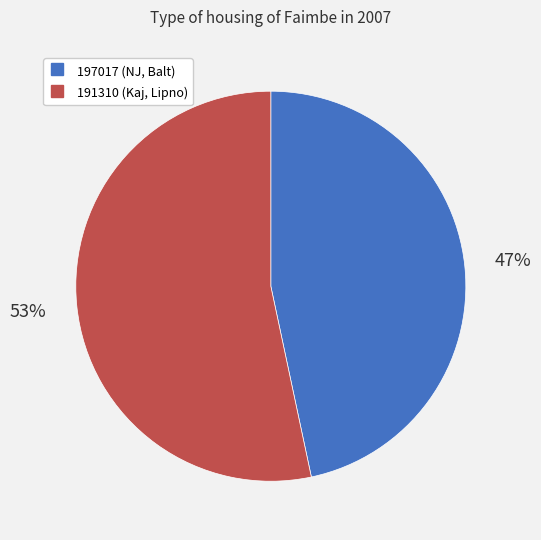

To the nearest percent, what portion does 191310 represent?

53%